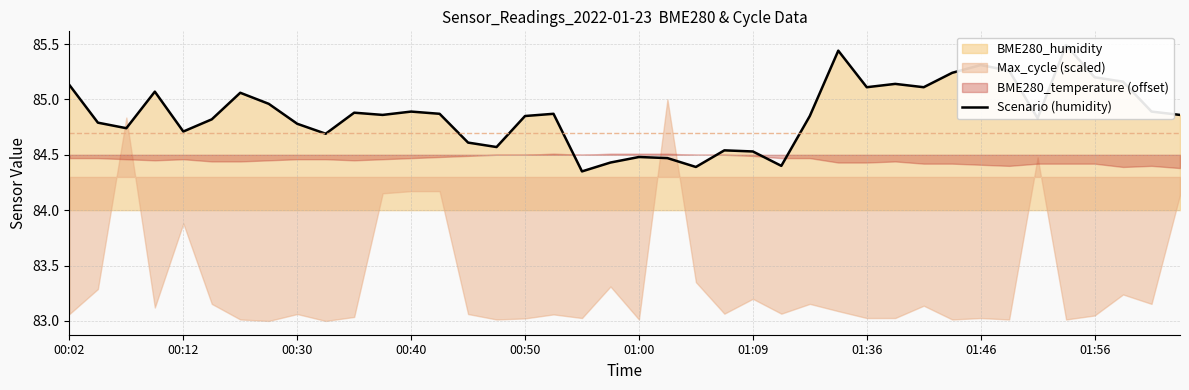

What is the sum of the values at 00:40 and 18?

169.4